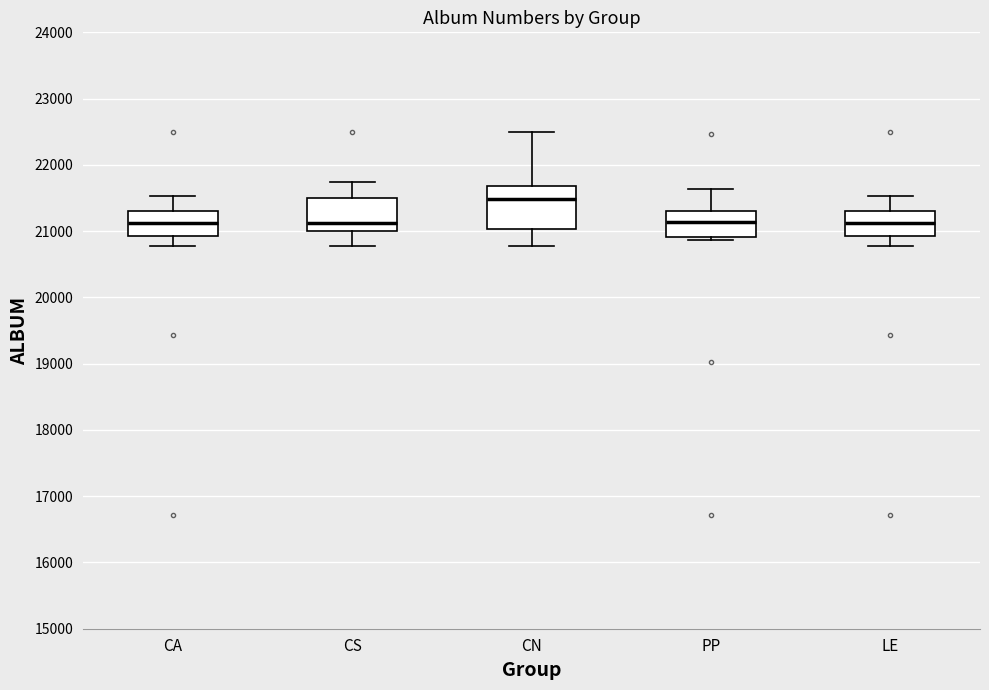

Reading left to right, read every box against the y-axis: the position of its median line, the range the box covers, and the ends of its whiskers. The values are not printed on the chart, so give them approximately, as read against the axis.

CA: median 21100, box 20900 to 21300, whiskers 20800 to 21500
CS: median 21100, box 21000 to 21500, whiskers 20800 to 21700
CN: median 21500, box 21000 to 21700, whiskers 20800 to 22500
PP: median 21100, box 20900 to 21300, whiskers 20900 (just below the box's lower edge) to 21600
LE: median 21100, box 20900 to 21300, whiskers 20800 to 21500